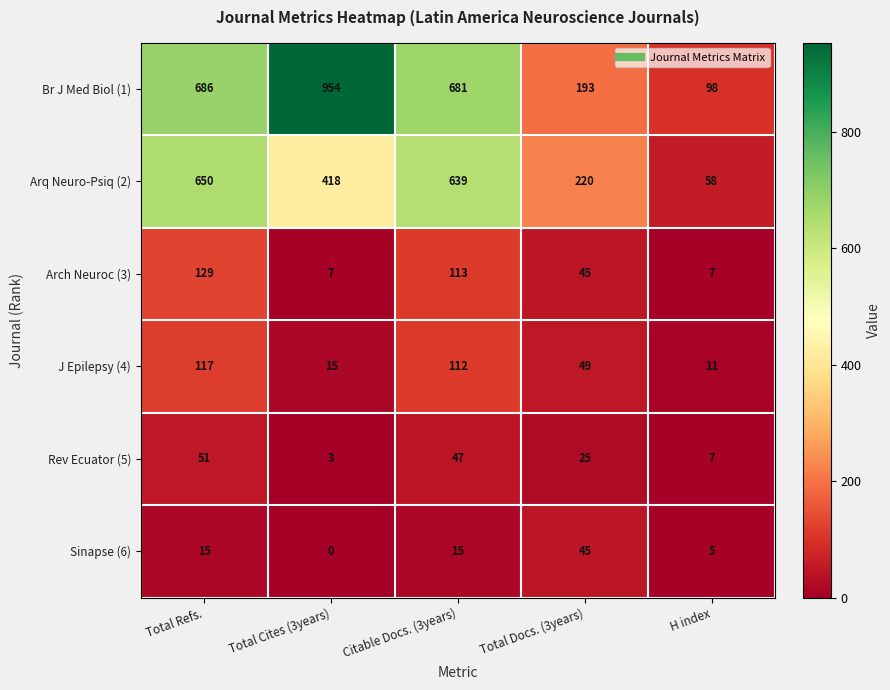

What is the average value of the Br J Med Biol (1) series?

522